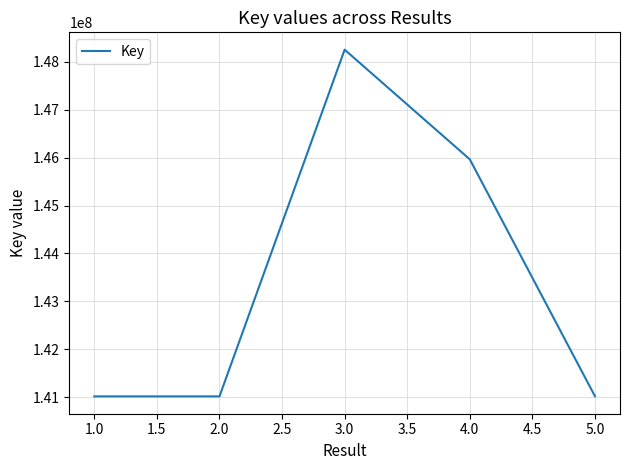

Which category has the highest value across all series?

3.0